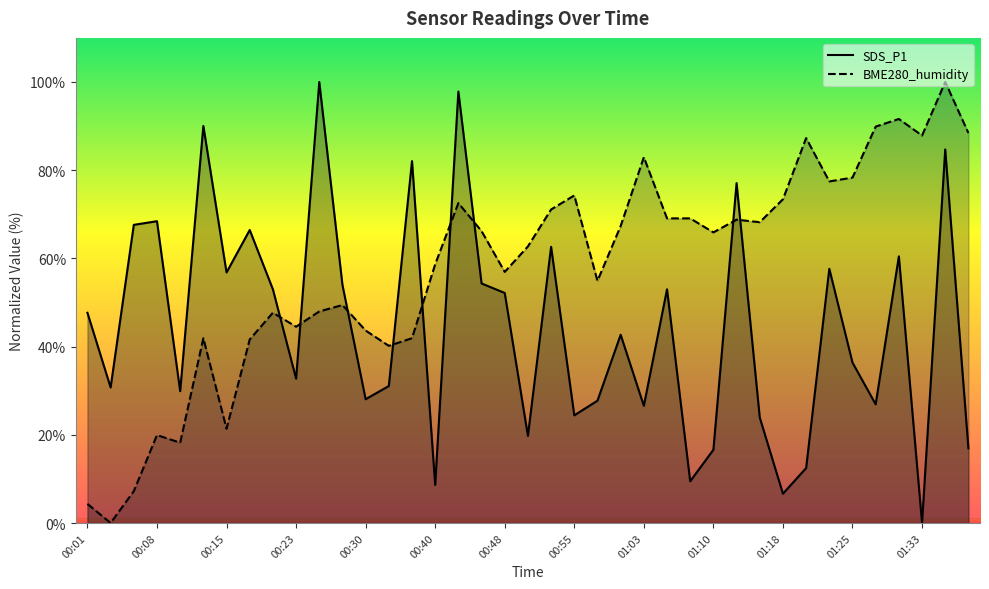

Which category has the highest value in the BME280_humidity series?

01:35